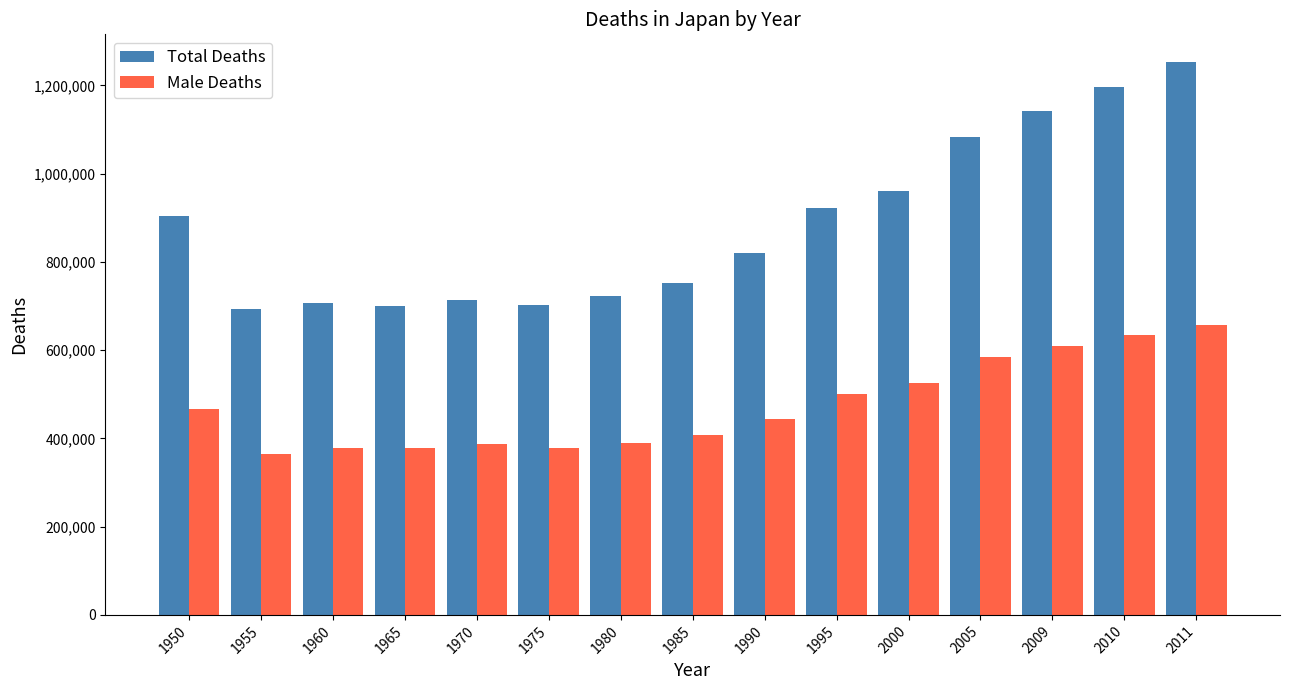

What is the approximate value of Male Deaths at 2011, to the nearest 50?

656550